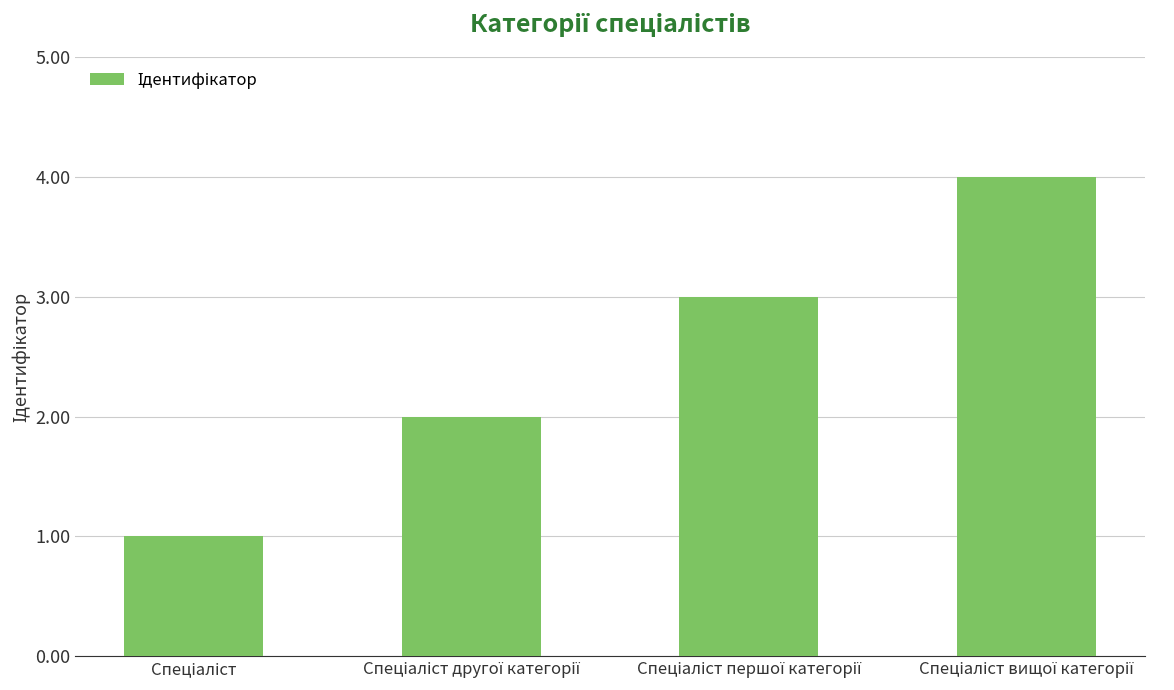

What is the difference between the maximum and minimum values?

3